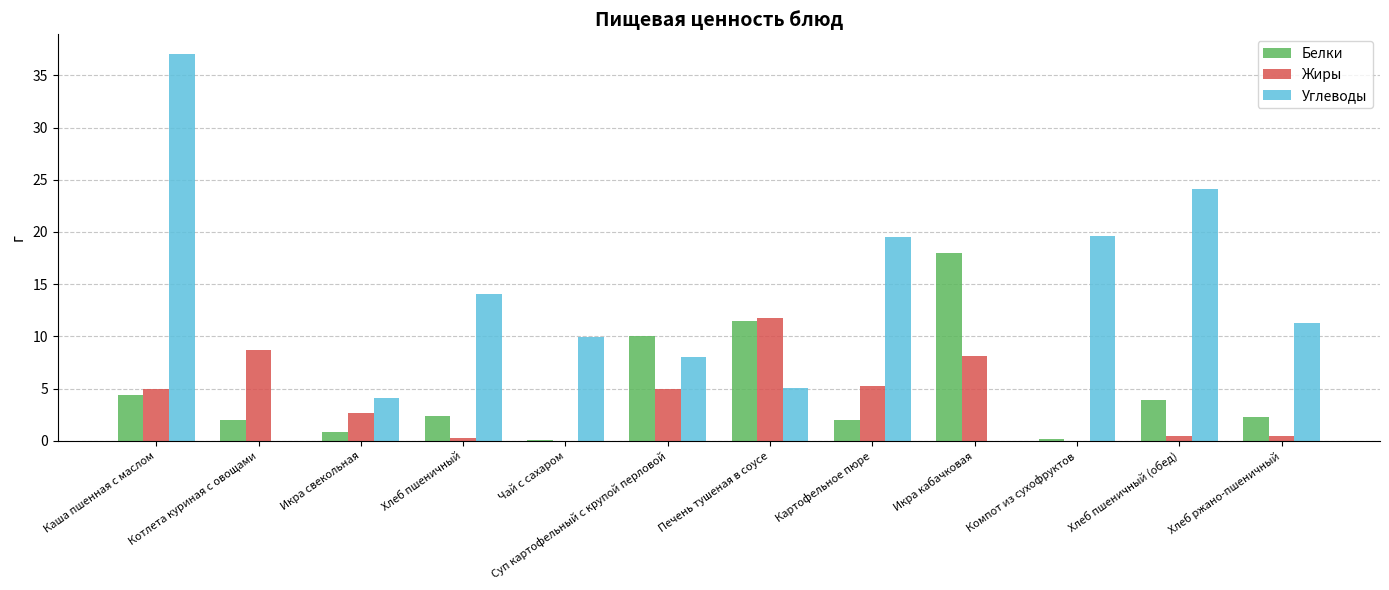

What is the highest value of the Белки series?

18.0